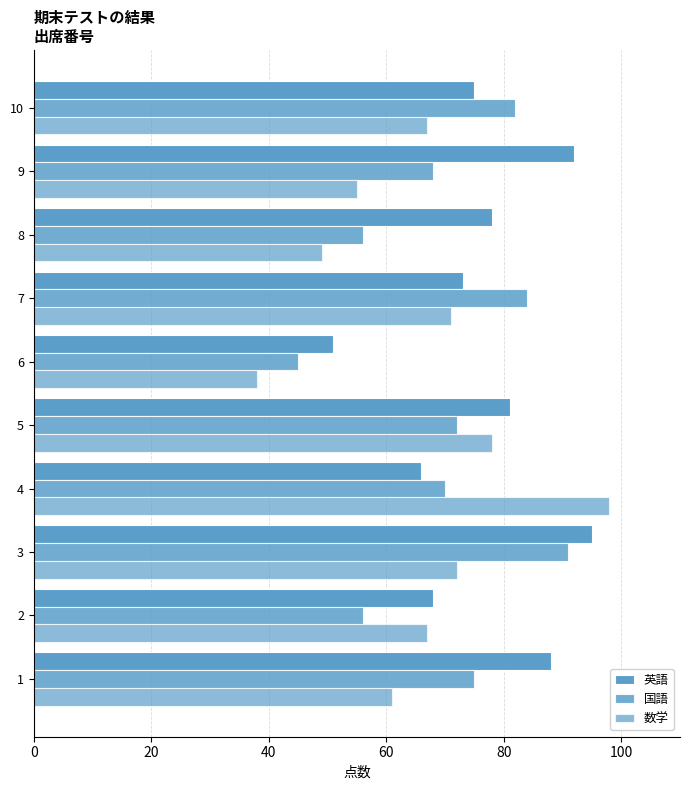

Count the number of categories in the chart.

10